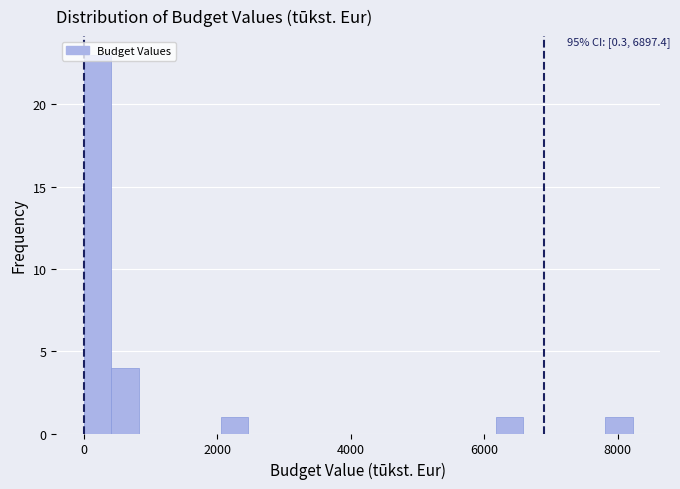

Read against the x-axis, roughly where is the centre of the tallest bar?

200